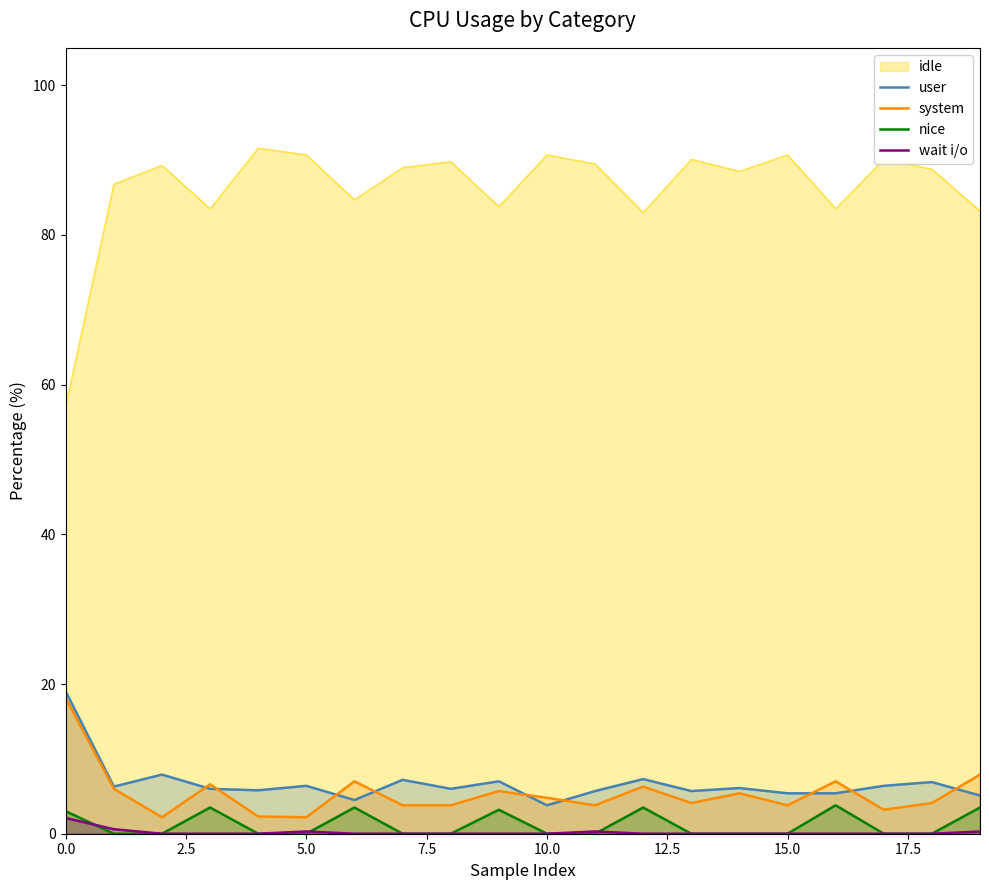

Which series has the widest spread of values?

idle